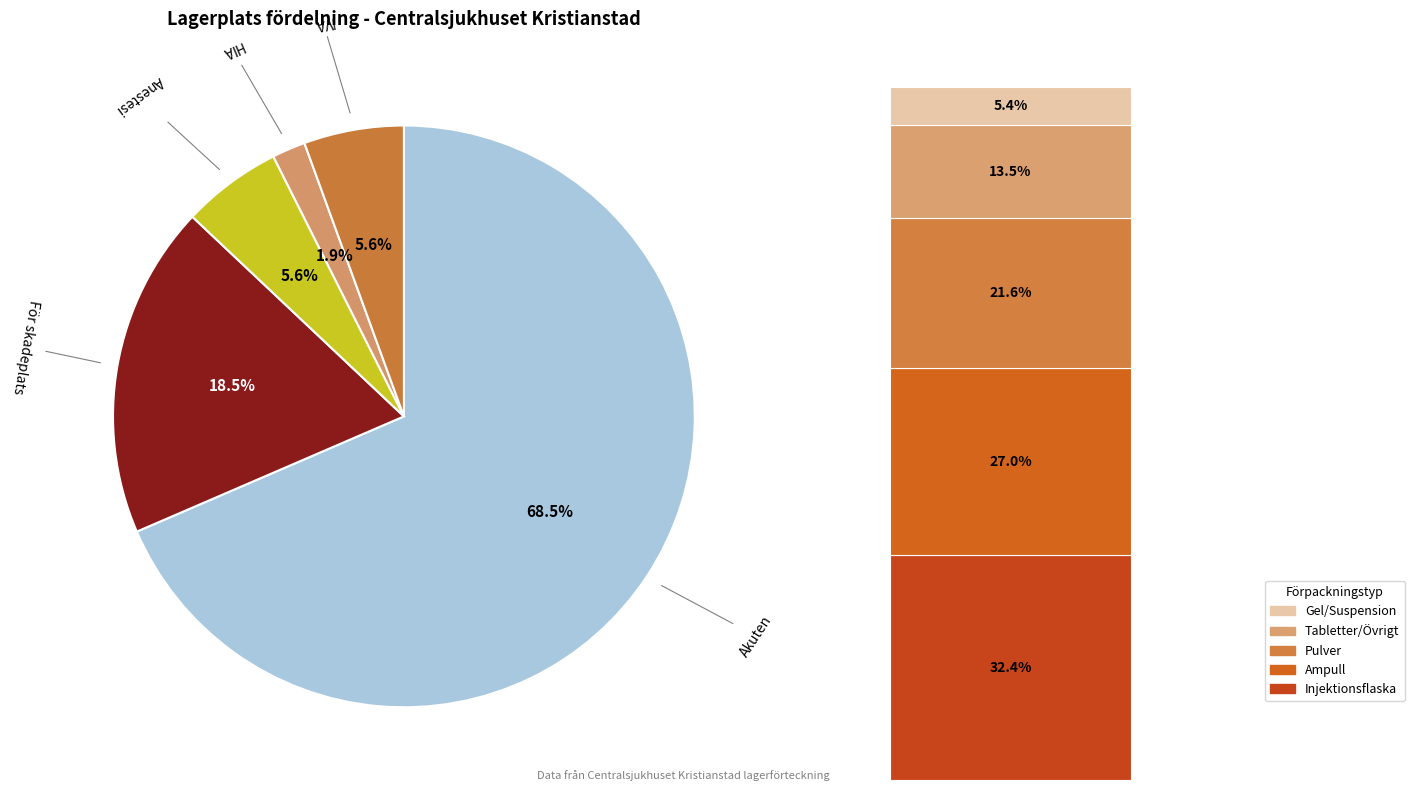

The HIA slice represents 2% of the pie. True or false?

True